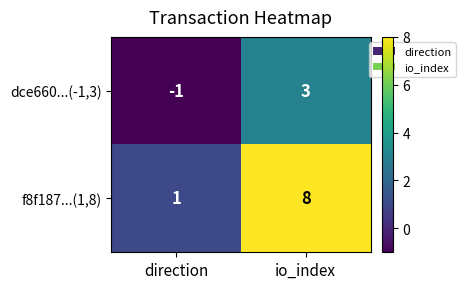

Rank the series by their average value, from lowest to highest.

dce660...(-1,3), f8f187...(1,8)